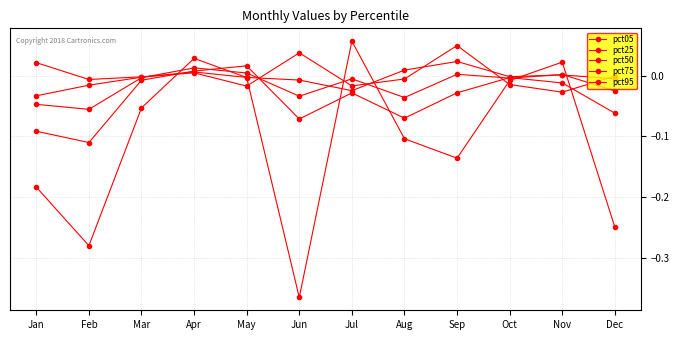

Which series has the widest spread of values?

pct95